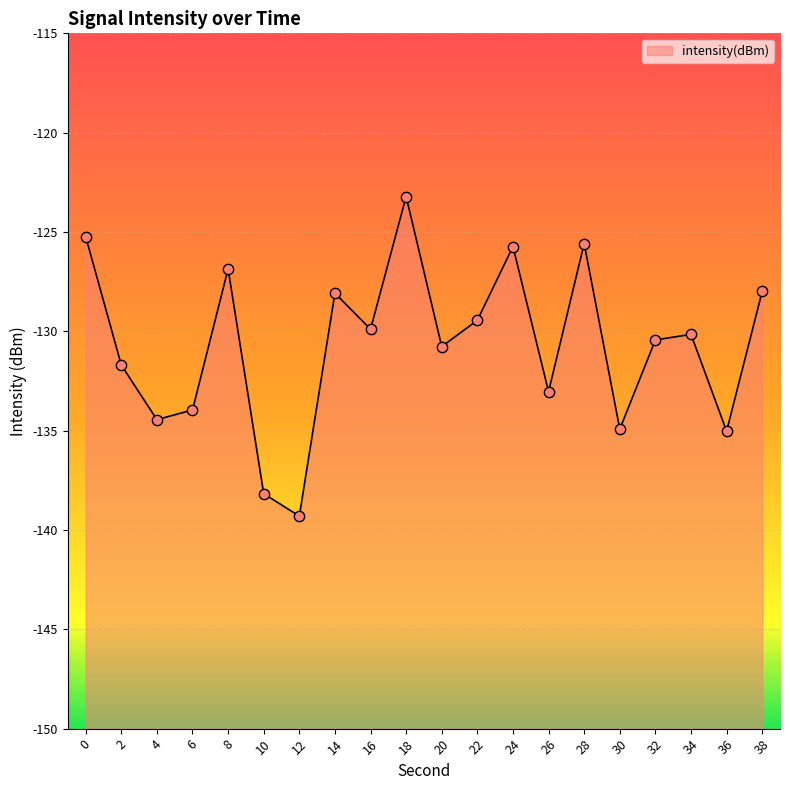

Between 26 and 8, which is larger?

8